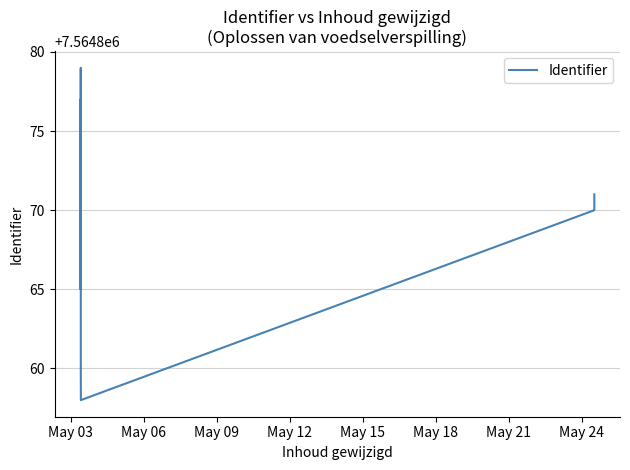

What is the sum of all values?

75648686